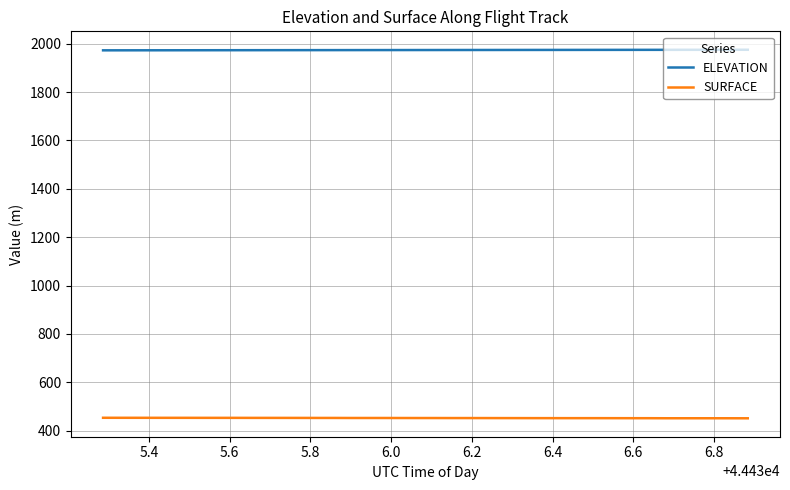

Does the chart display data point markers on the line(s)?

No